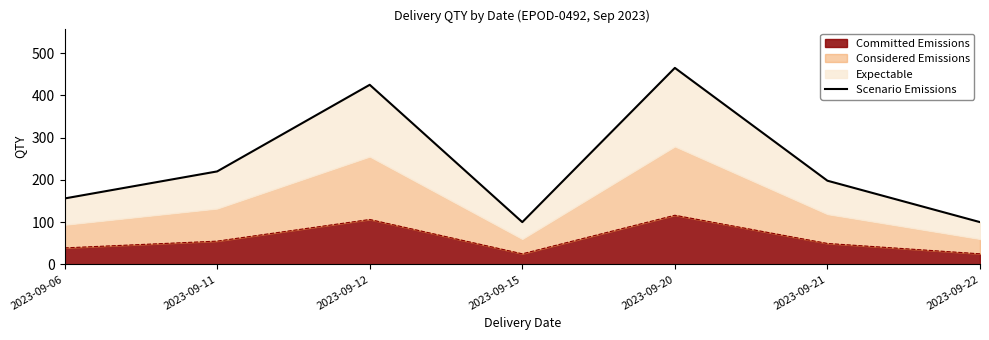

What is the maximum value shown in the chart?

465